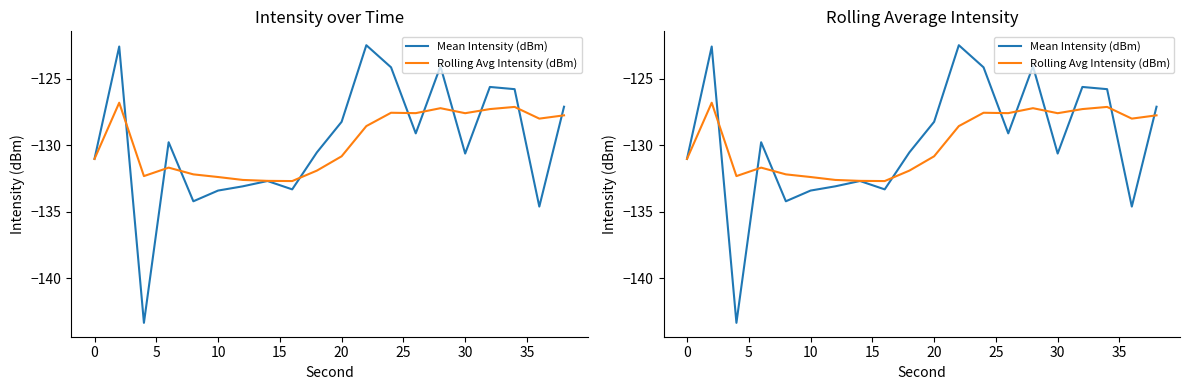

What is the total value across all series at 15?

-266.4